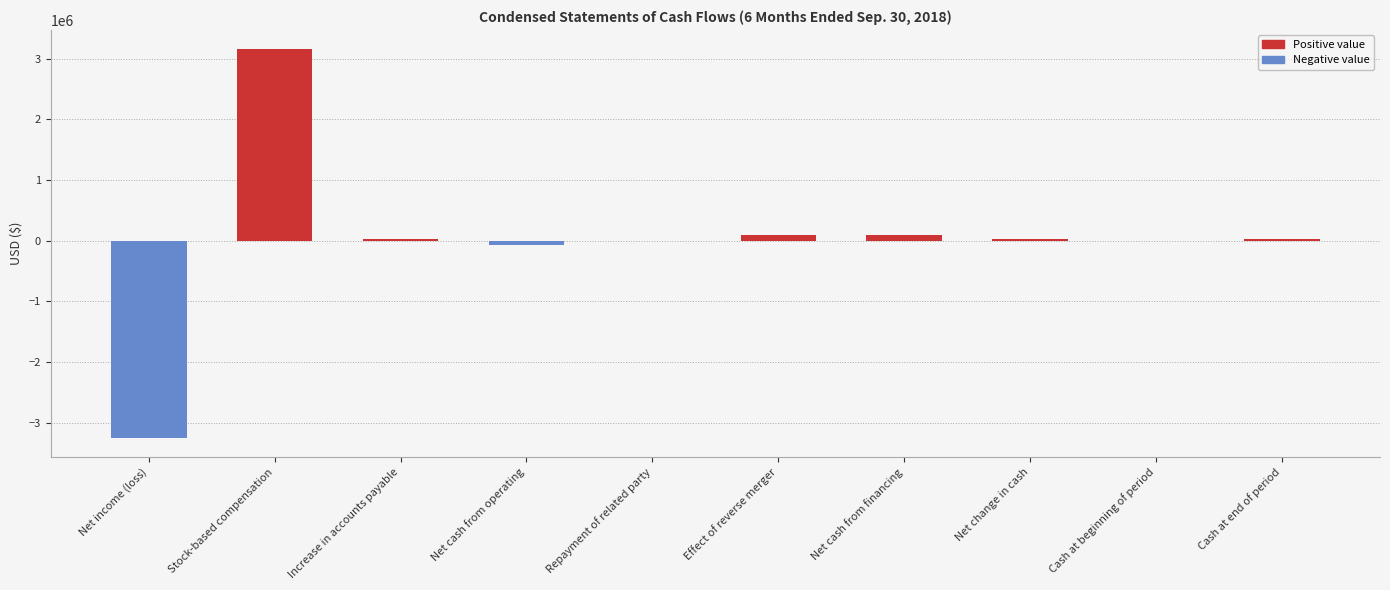

How many data points does each series have?

10